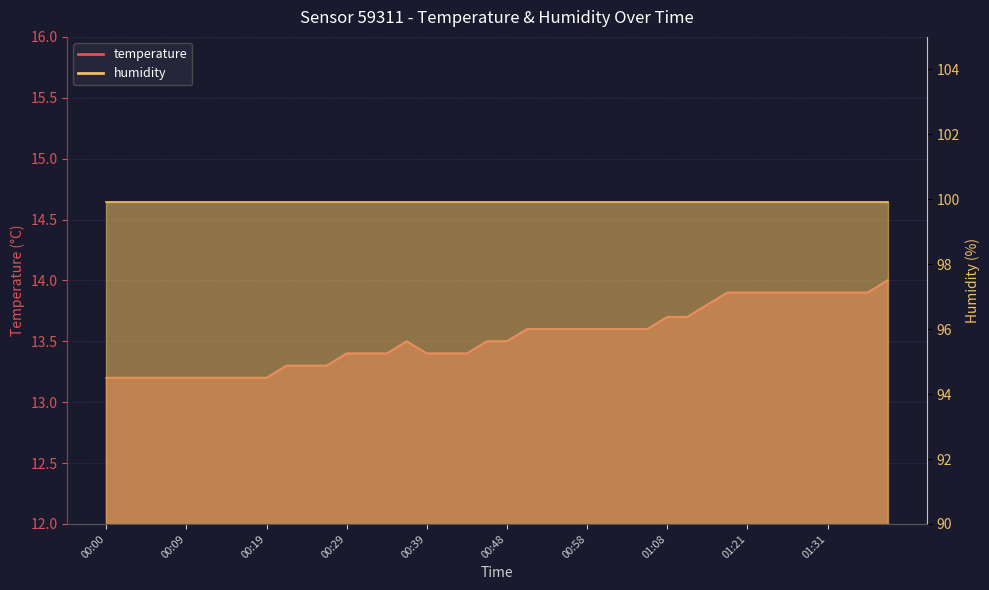

What is the difference between the maximum and second lowest values?

0.8